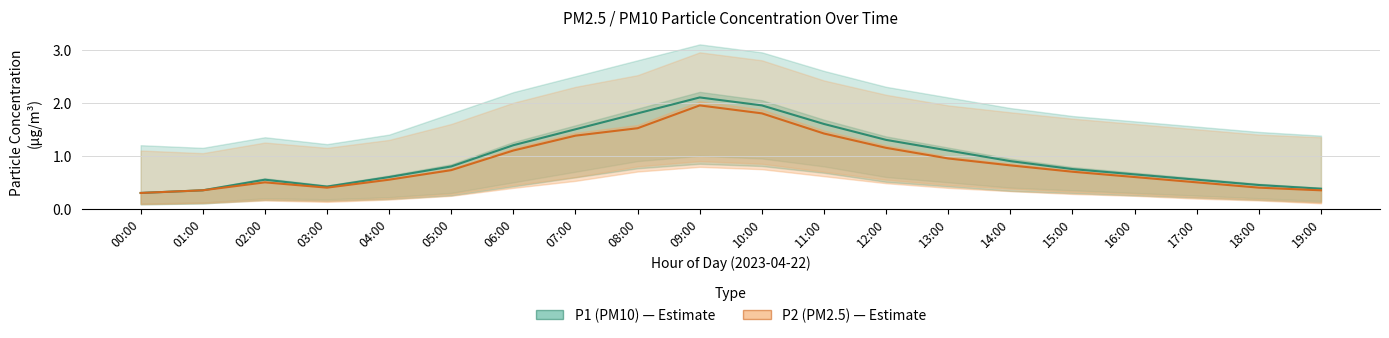

True or false: P2 (PM2.5) has more than 0 points higher than both neighbors.

True